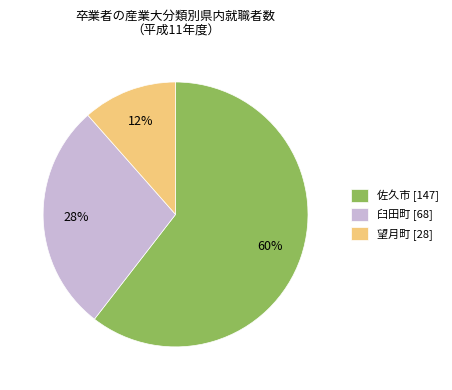

Combined, do 佐久市 [147] and 望月町 [28] account for over 50%?

Yes